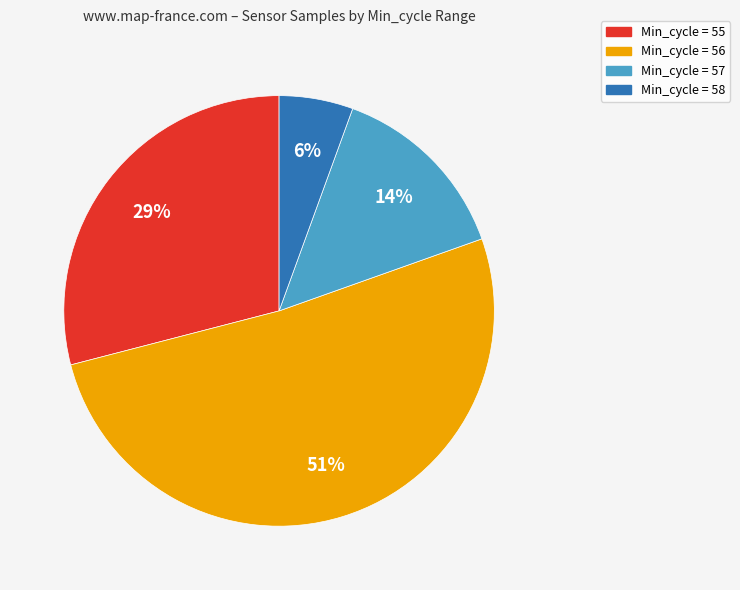

Is there any slice that represents more than half of the pie?

Yes